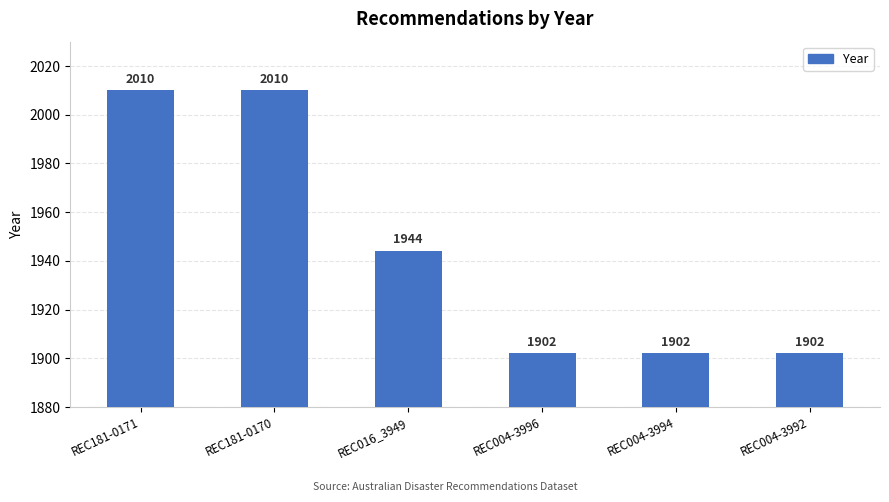

Reading right to left, list all the values displayed in this chart.

1902	1902	1902	1944	2010	2010